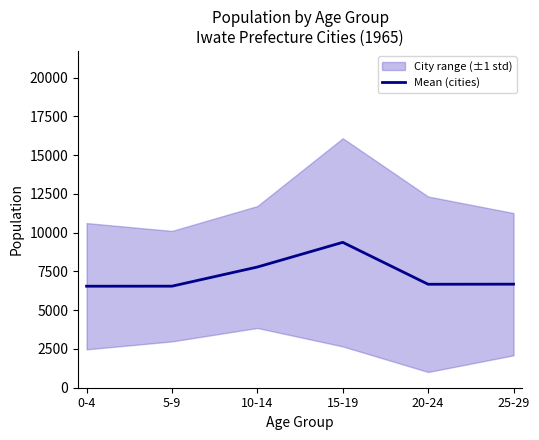

What is the difference between the second highest and second lowest values?

1234.6